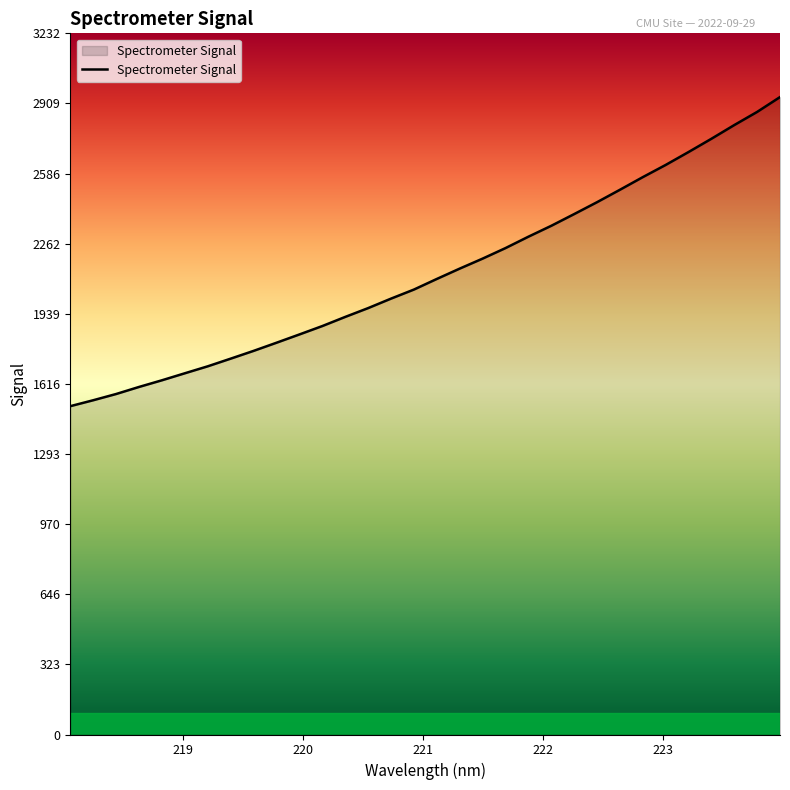

What is the maximum value shown in the chart?

2938.3